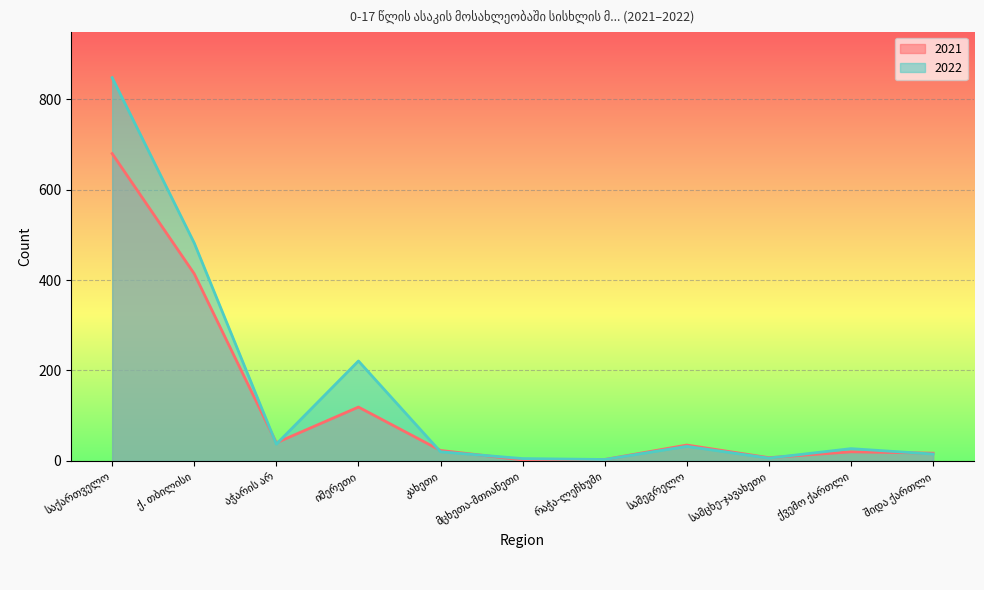

Read the 2022 value at სამეგრელო.

32